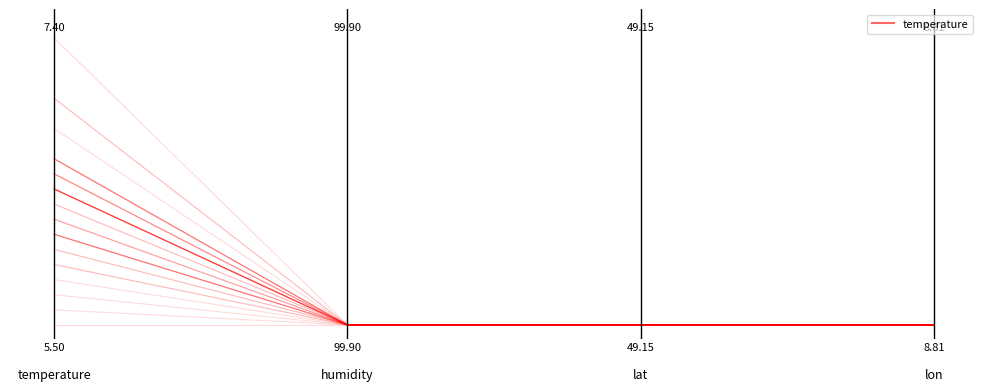

The value at 0.0 is 0.0. True or false?

True